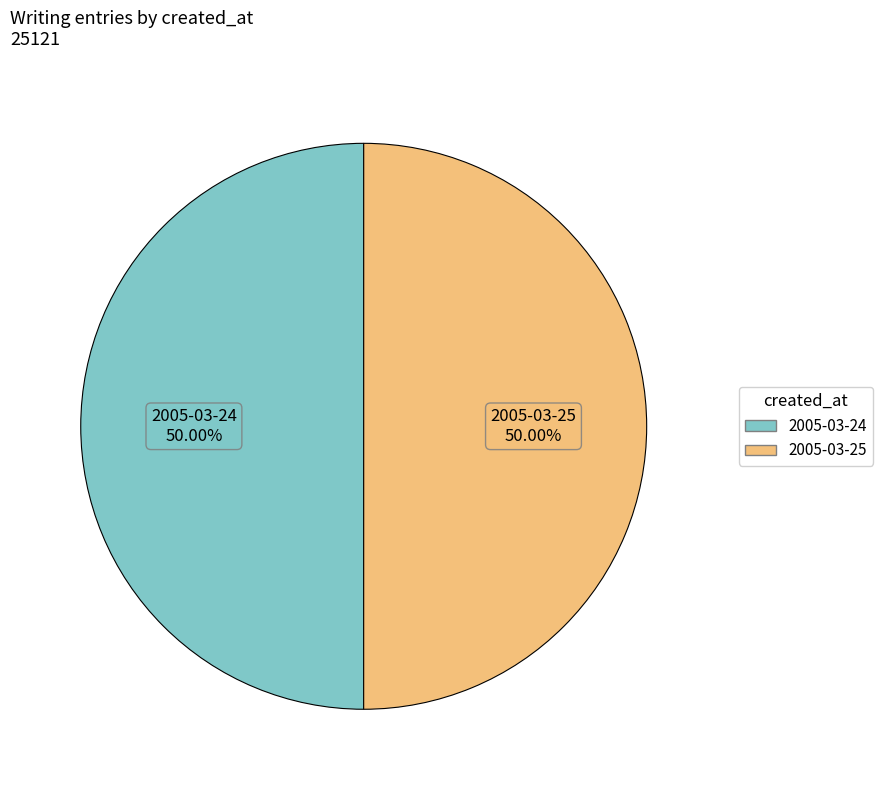

What portion of the pie excludes 2005-03-24?

50.0%